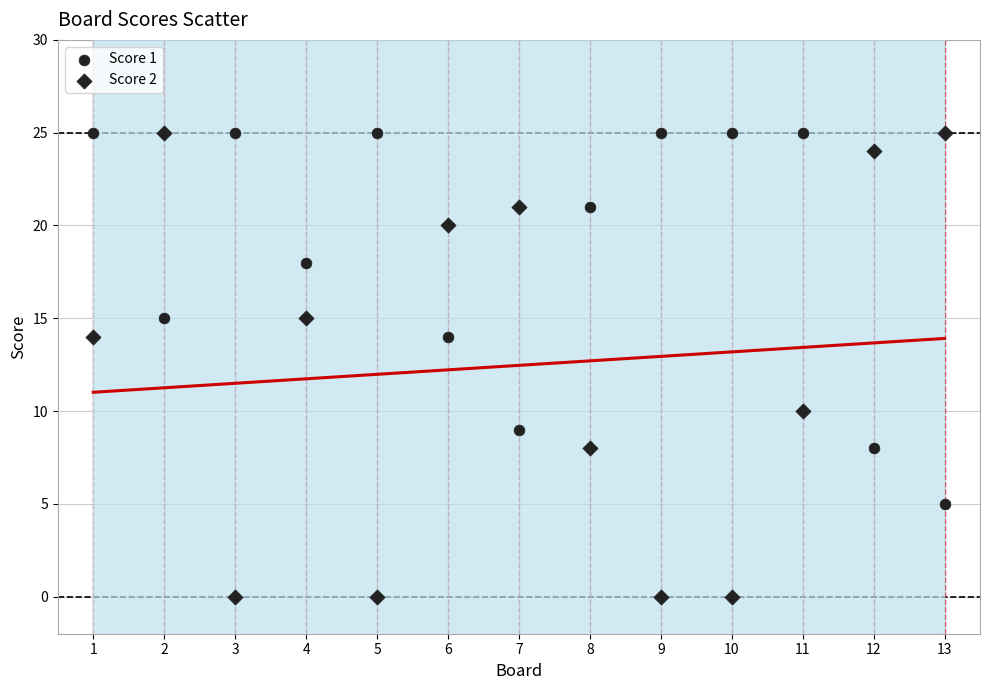

How many data points are displayed?

26